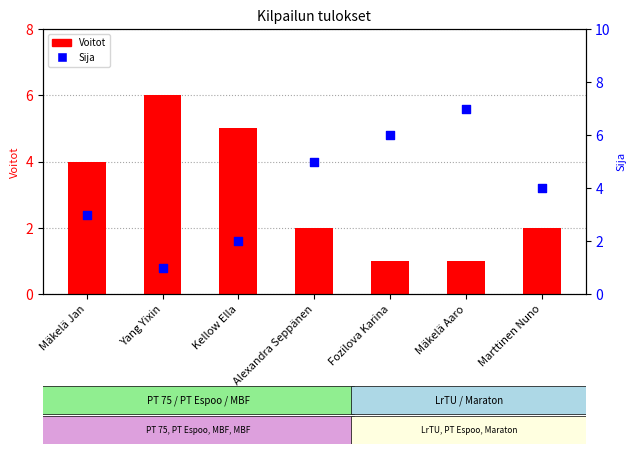

Which series contains the lowest Y value?

Voitot